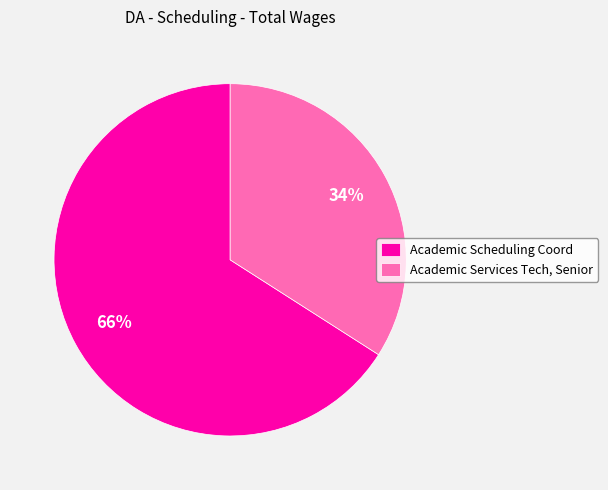

How many segments does this pie chart have?

2